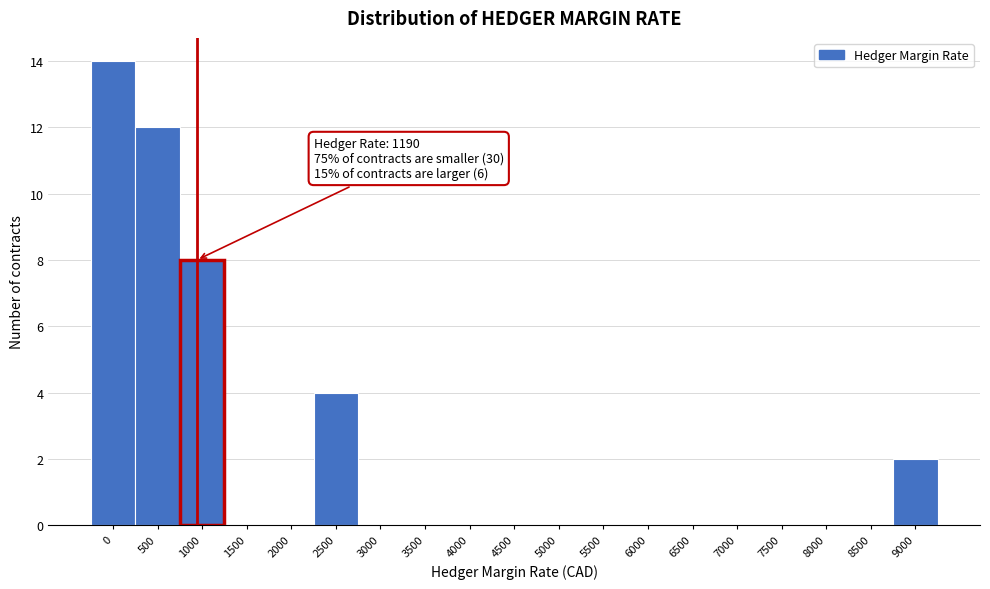

Reading right to left, list all the values displayed in this chart.

9000=2	8500=0	8000=0	7500=0	7000=0	6500=0	6000=0	5500=0	5000=0	4500=0	4000=0	3500=0	3000=0	2500=4	2000=0	1500=0	1000=8	500=12	0=14